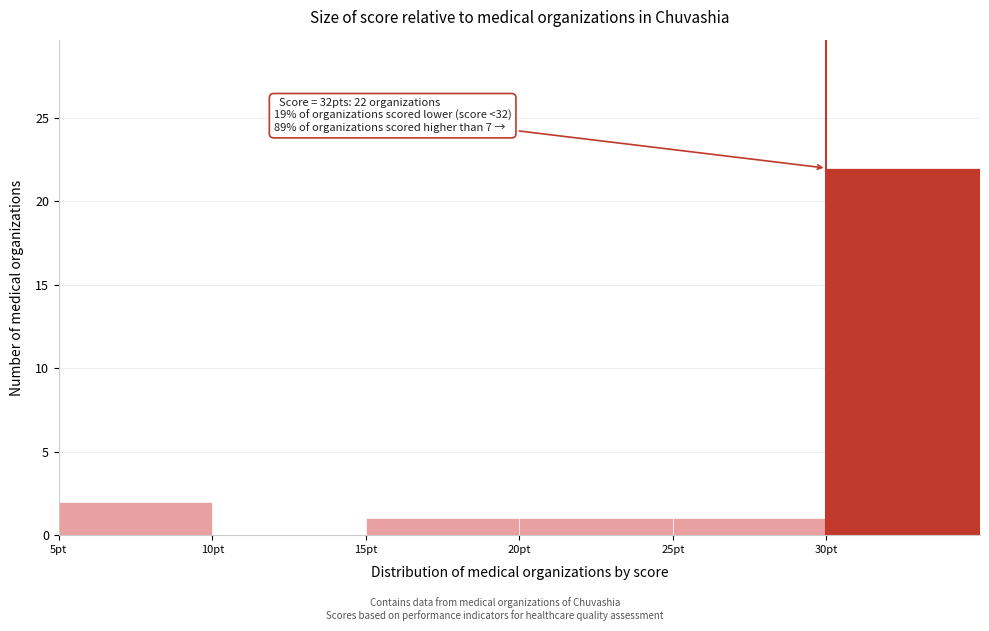

Over which range of the x-axis is the bar tallest?

30 to 35